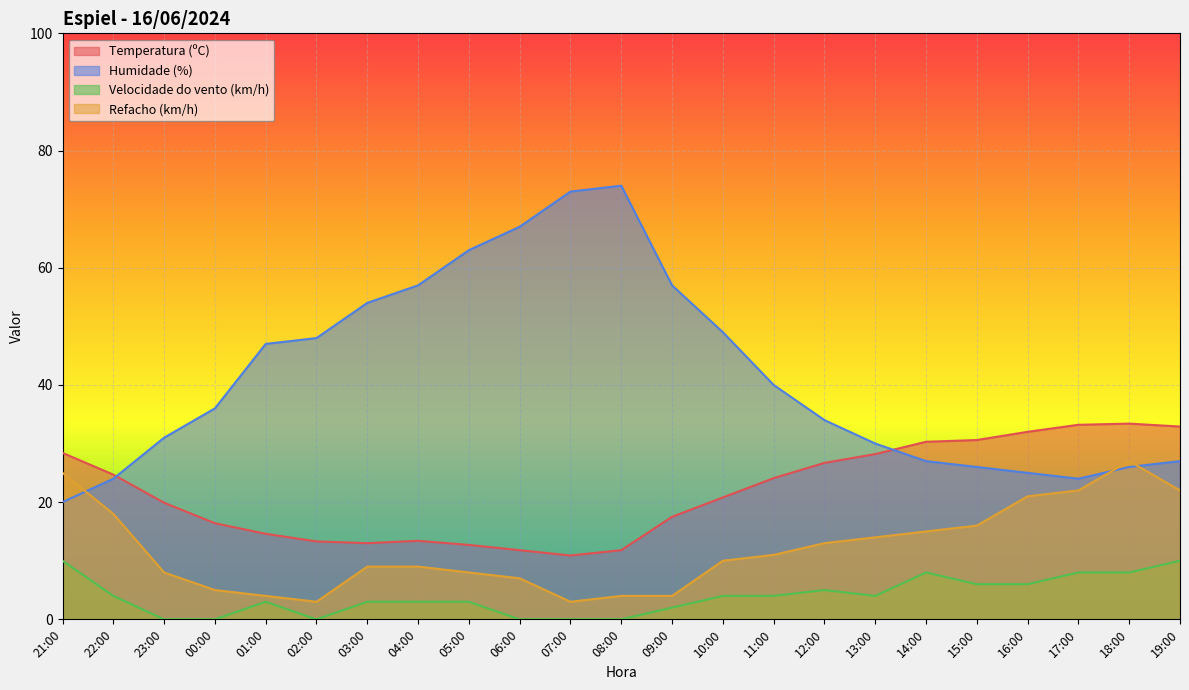

Reading left to right, list all the values displayed in this chart.

Temperatura (ºC): 28.4	24.7	19.9	16.4	14.6	13.3	13.0	13.4	12.7	11.8	10.9	11.8	17.5	20.8	24.1	26.7	28.2	30.3	30.6	32.0	33.2	33.4	32.9
Humidade (%): 20.0	24.0	31.0	36.0	47.0	48.0	54.0	57.0	63.0	67.0	73.0	74.0	57.0	49.0	40.0	34.0	30.0	27.0	26.0	25.0	24.0	26.0	27.0
Velocidade do vento (km/h): 10.0	4.0	0.0	0.0	3.0	0.0	3.0	3.0	3.0	0.0	0.0	0.0	2.0	4.0	4.0	5.0	4.0	8.0	6.0	6.0	8.0	8.0	10.0
Refacho (km/h): 25.0	18.0	8.0	5.0	4.0	3.0	9.0	9.0	8.0	7.0	3.0	4.0	4.0	10.0	11.0	13.0	14.0	15.0	16.0	21.0	22.0	27.0	22.0